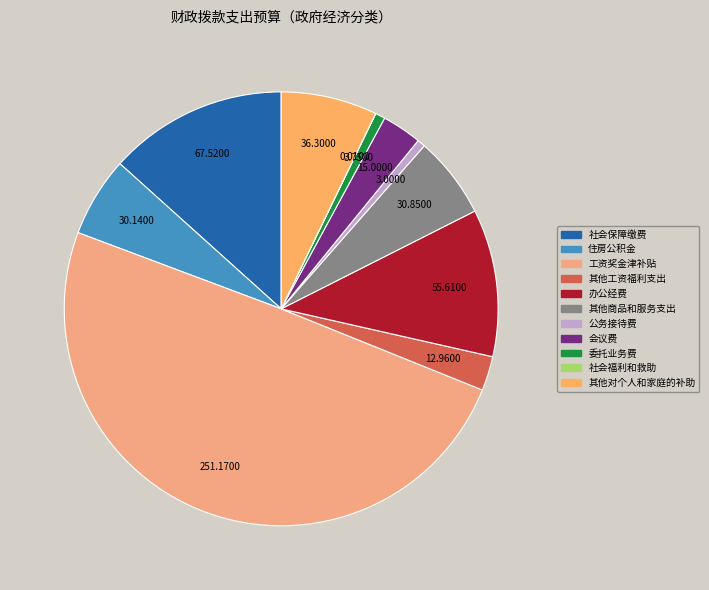

What is the smallest slice in the pie chart?

社会福利和救助